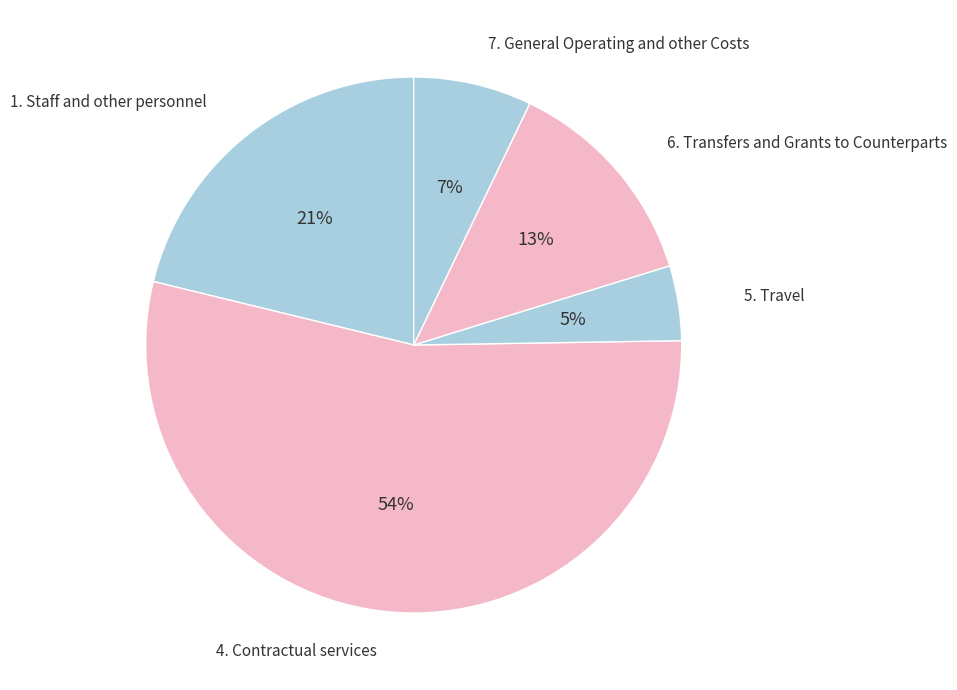

The 7. General Operating and other Costs slice represents 7% of the pie. True or false?

True